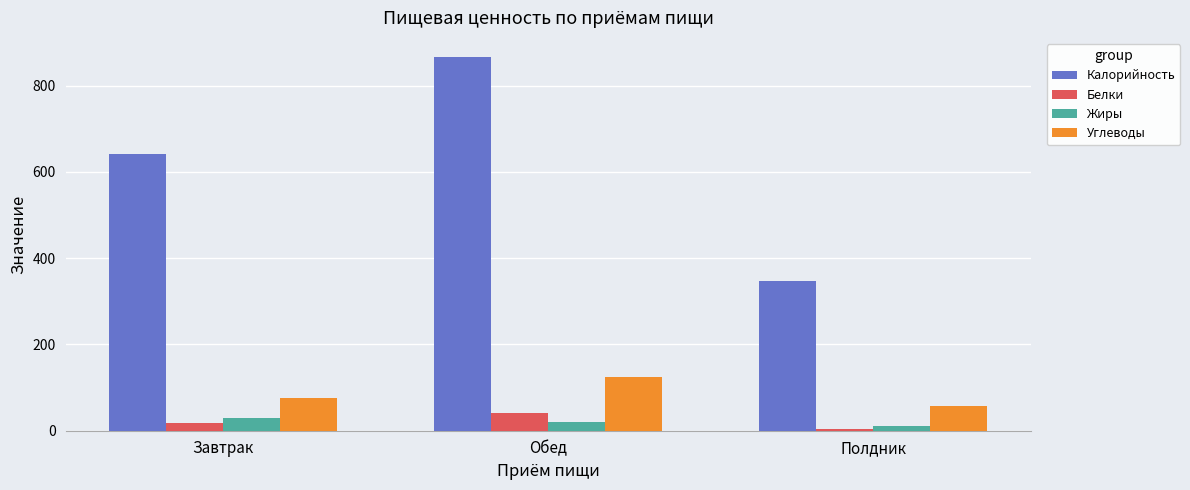

What is the difference between the highest and lowest values at Обед?

847.2